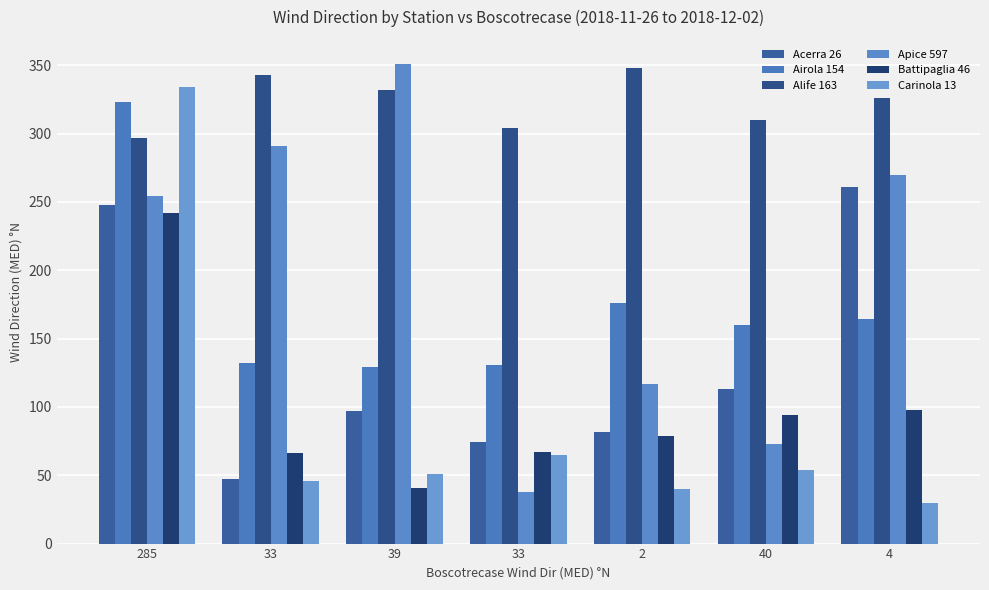

How many bars are there in each group?

6